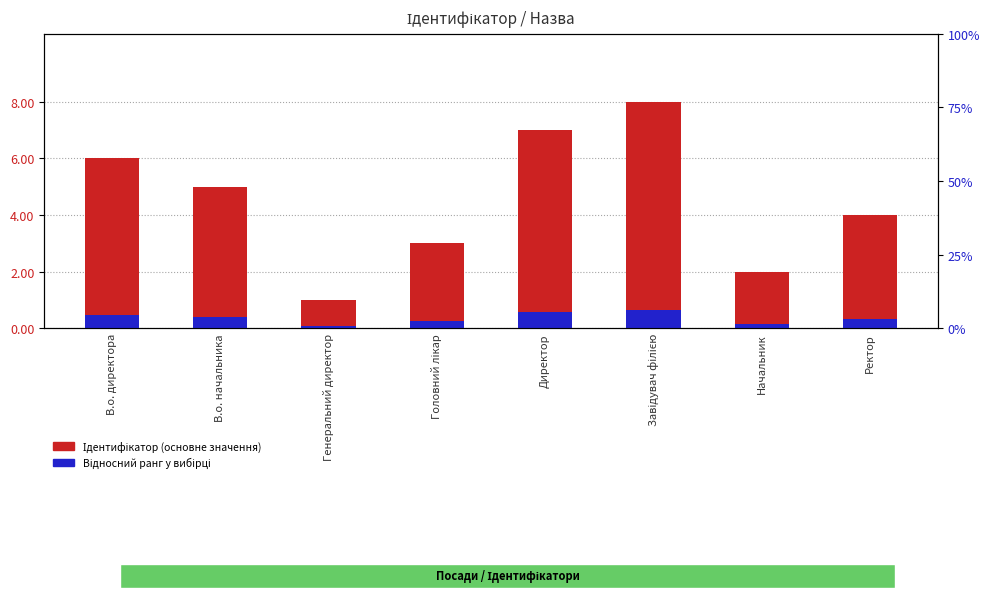

Reading right to left, list all the values displayed in this chart.

Ідентифікатор (основне значення): Ректор=4.0	Начальник=2.0	Завідувач філією=8.0	Директор=7.0	Головний лікар=3.0	Генеральний директор=1.0	В.о. начальника=5.0	В.о. директора=6.0
Відносний ранг у вибірці: Ректор=0.3	Начальник=0.2	Завідувач філією=0.6	Директор=0.6	Головний лікар=0.2	Генеральний директор=0.1	В.о. начальника=0.4	В.о. директора=0.5